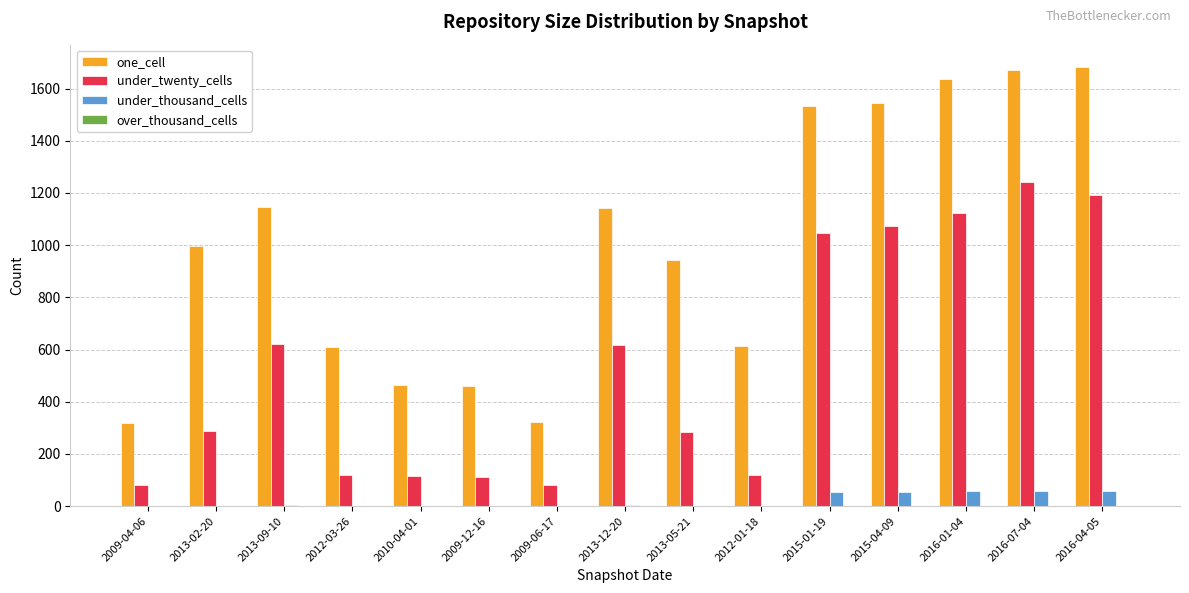

Read the one_cell value at 2016-04-05.

1684